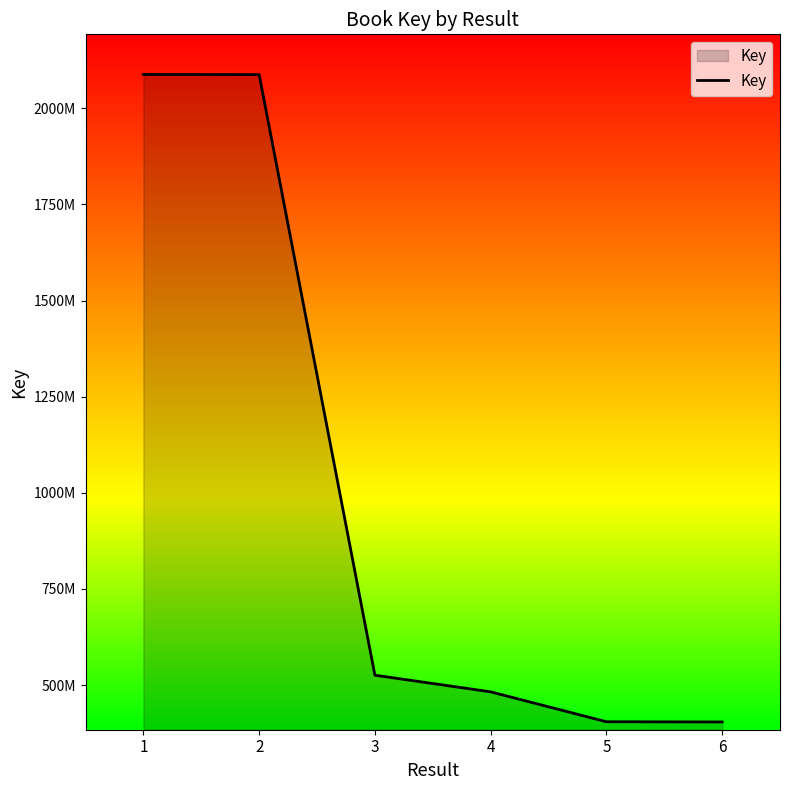

Reading right to left, extract all data points from this chart.

6=404315006	5=404807569	4=482622542	3=525839253	2=2087377323	1=2087633297